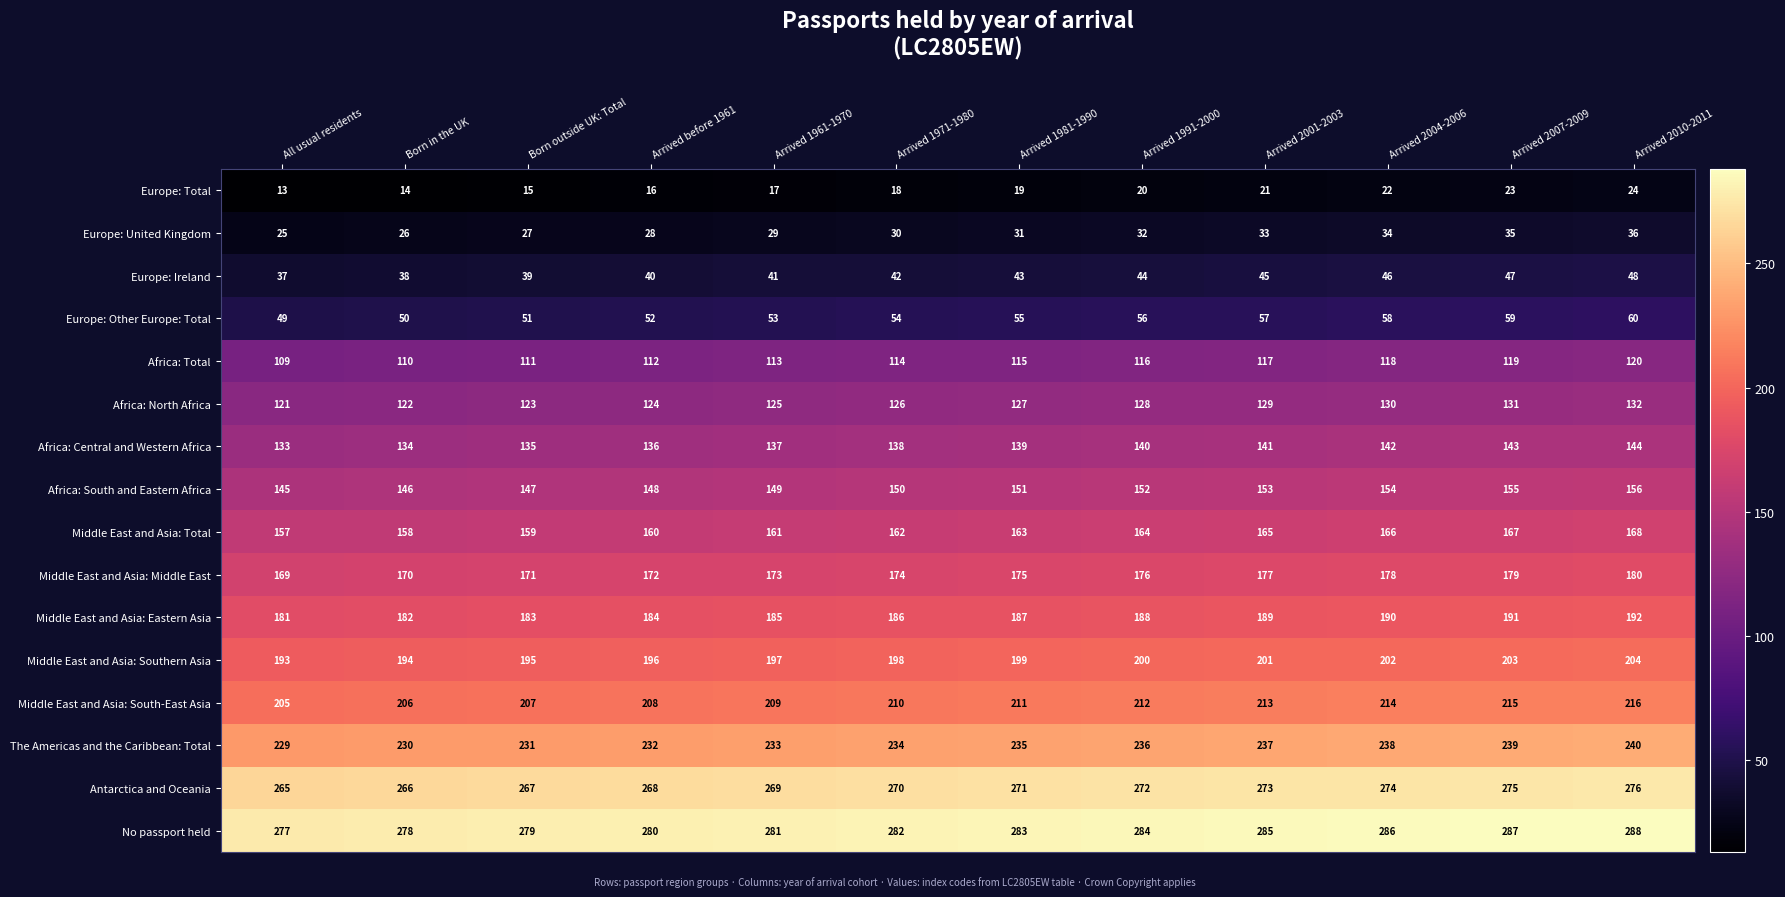

At which category does the chart reach its peak across all series?

Arrived 2010-2011